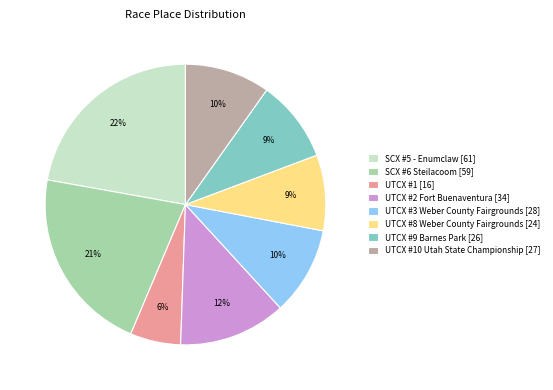

How many slices are in this pie chart?

8